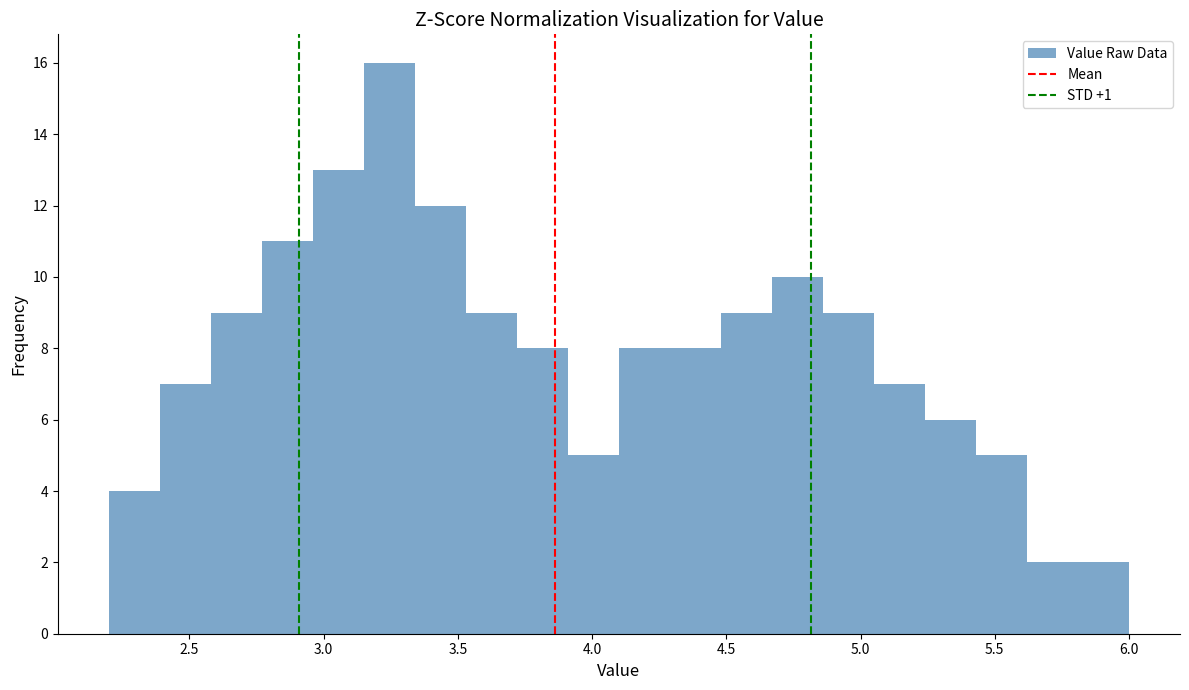

Read against the x-axis, roughly where is the centre of the tallest bar?

3.25